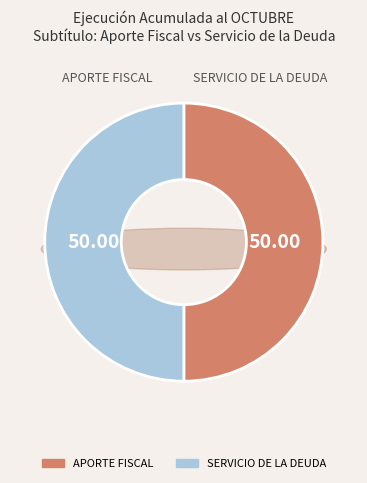

What is the smallest slice in the pie chart?

SERVICIO DE LA DEUDA